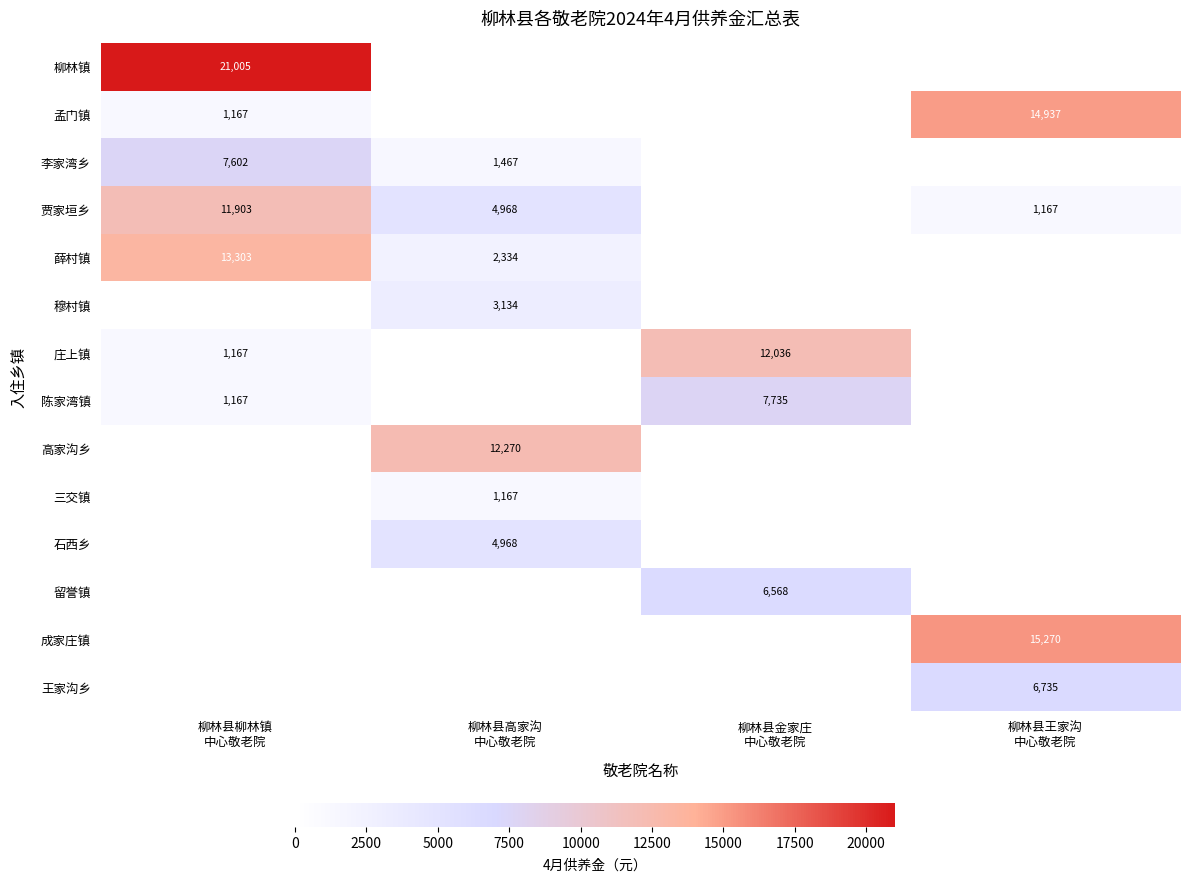

What is the lowest value of the 柳林镇 series?

21005.0